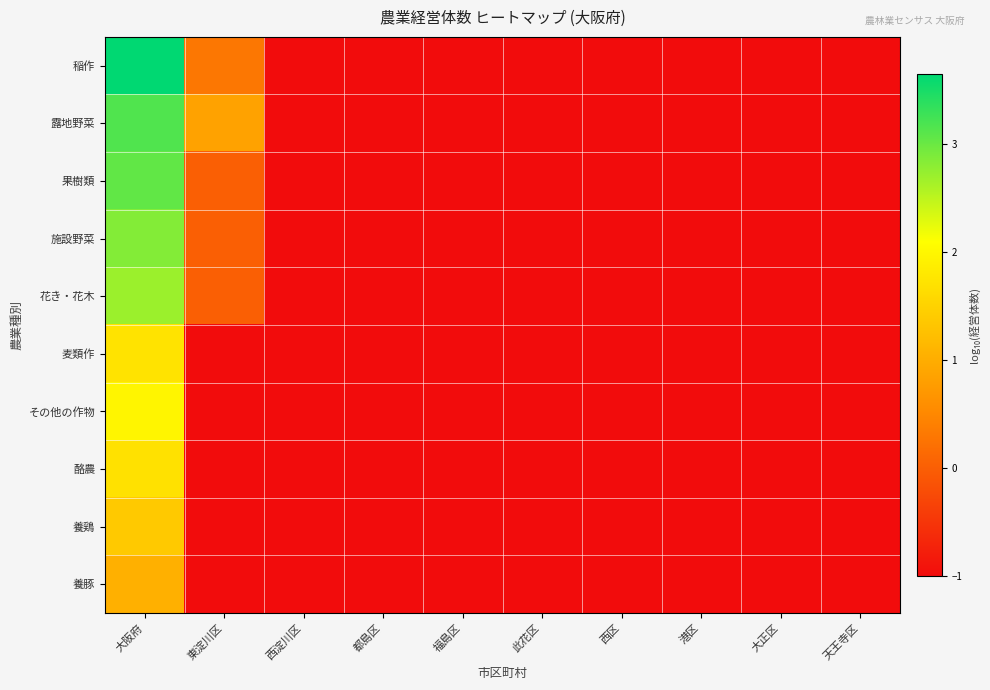

Reading left to right, what are all the values shown in this chart?

稲作: 大阪府=3.7	東淀川区=0.3	西淀川区=-1.0	都島区=-1.0	福島区=-1.0	此花区=-1.0	西区=-1.0	港区=-1.0	大正区=-1.0	天王寺区=-1.0
露地野菜: 大阪府=3.2	東淀川区=0.8	西淀川区=-1.0	都島区=-1.0	福島区=-1.0	此花区=-1.0	西区=-1.0	港区=-1.0	大正区=-1.0	天王寺区=-1.0
果樹類: 大阪府=3.1	東淀川区=0.0	西淀川区=-1.0	都島区=-1.0	福島区=-1.0	此花区=-1.0	西区=-1.0	港区=-1.0	大正区=-1.0	天王寺区=-1.0
施設野菜: 大阪府=2.8	東淀川区=0.0	西淀川区=-1.0	都島区=-1.0	福島区=-1.0	此花区=-1.0	西区=-1.0	港区=-1.0	大正区=-1.0	天王寺区=-1.0
花き・花木: 大阪府=2.7	東淀川区=0.0	西淀川区=-1.0	都島区=-1.0	福島区=-1.0	此花区=-1.0	西区=-1.0	港区=-1.0	大正区=-1.0	天王寺区=-1.0
麦類作: 大阪府=1.7	東淀川区=-1.0	西淀川区=-1.0	都島区=-1.0	福島区=-1.0	此花区=-1.0	西区=-1.0	港区=-1.0	大正区=-1.0	天王寺区=-1.0
その他の作物: 大阪府=2.0	東淀川区=-1.0	西淀川区=-1.0	都島区=-1.0	福島区=-1.0	此花区=-1.0	西区=-1.0	港区=-1.0	大正区=-1.0	天王寺区=-1.0
酪農: 大阪府=1.7	東淀川区=-1.0	西淀川区=-1.0	都島区=-1.0	福島区=-1.0	此花区=-1.0	西区=-1.0	港区=-1.0	大正区=-1.0	天王寺区=-1.0
養鶏: 大阪府=1.4	東淀川区=-1.0	西淀川区=-1.0	都島区=-1.0	福島区=-1.0	此花区=-1.0	西区=-1.0	港区=-1.0	大正区=-1.0	天王寺区=-1.0
養豚: 大阪府=1.0	東淀川区=-1.0	西淀川区=-1.0	都島区=-1.0	福島区=-1.0	此花区=-1.0	西区=-1.0	港区=-1.0	大正区=-1.0	天王寺区=-1.0